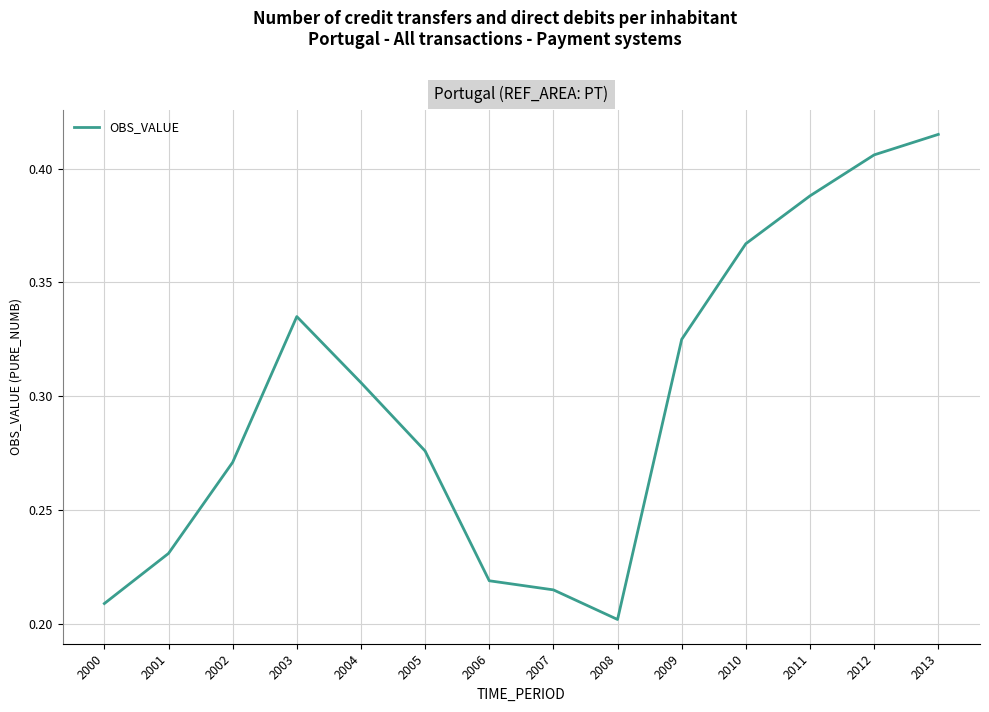

Where is the data nearest to the value 0?

2008